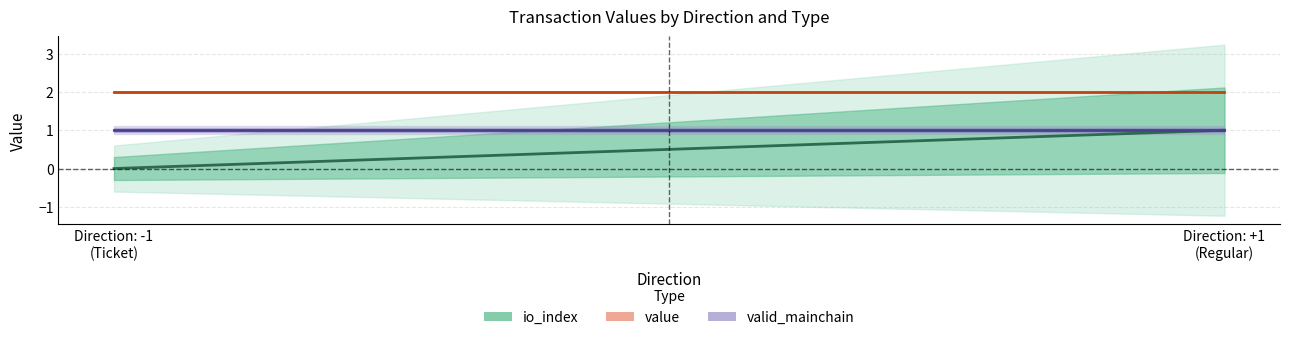

At which category does the chart reach its peak across all series?

-1